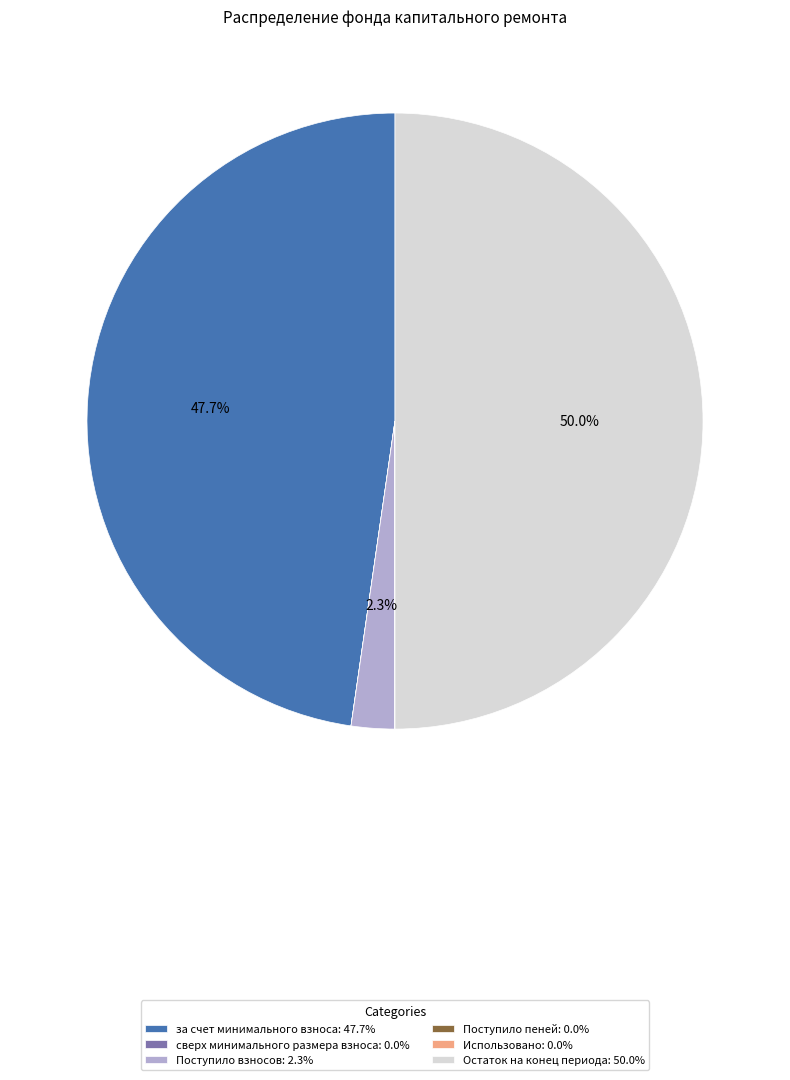

To the nearest percent, what portion does Поступило взносов represent?

2%